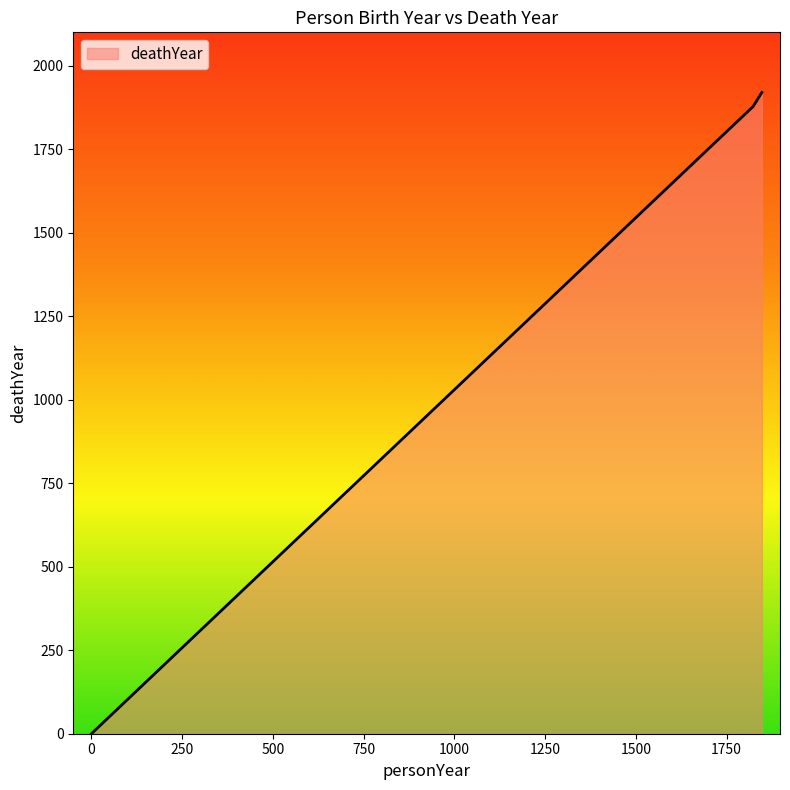

What is the difference between the maximum and minimum values?

1920